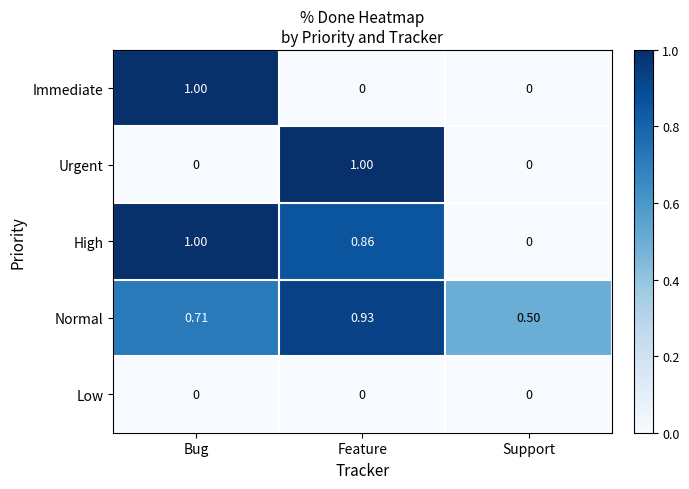

How many categories are shown in the chart?

3